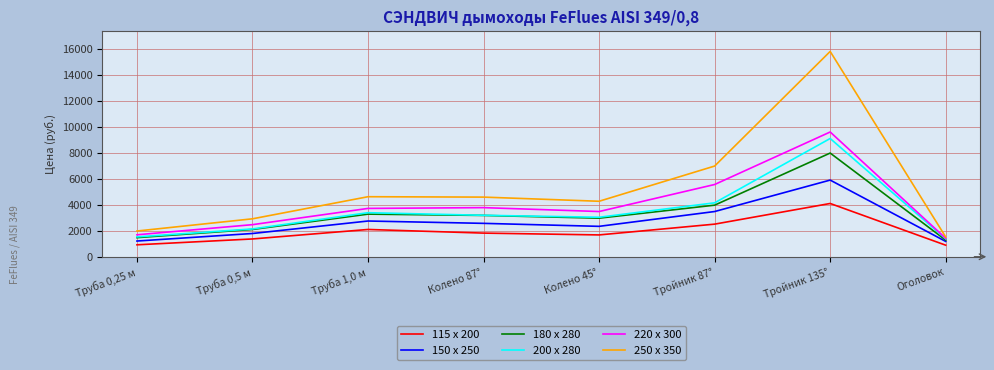

How many lines are shown in the chart?

6